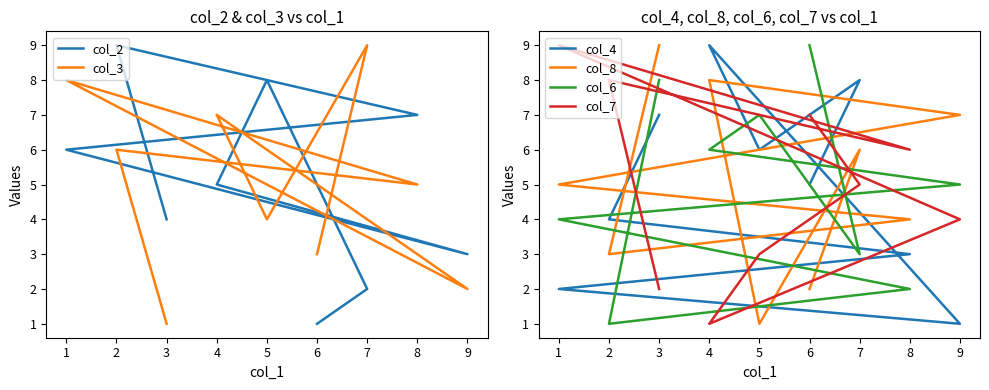

How many categories are shown in the chart?

9